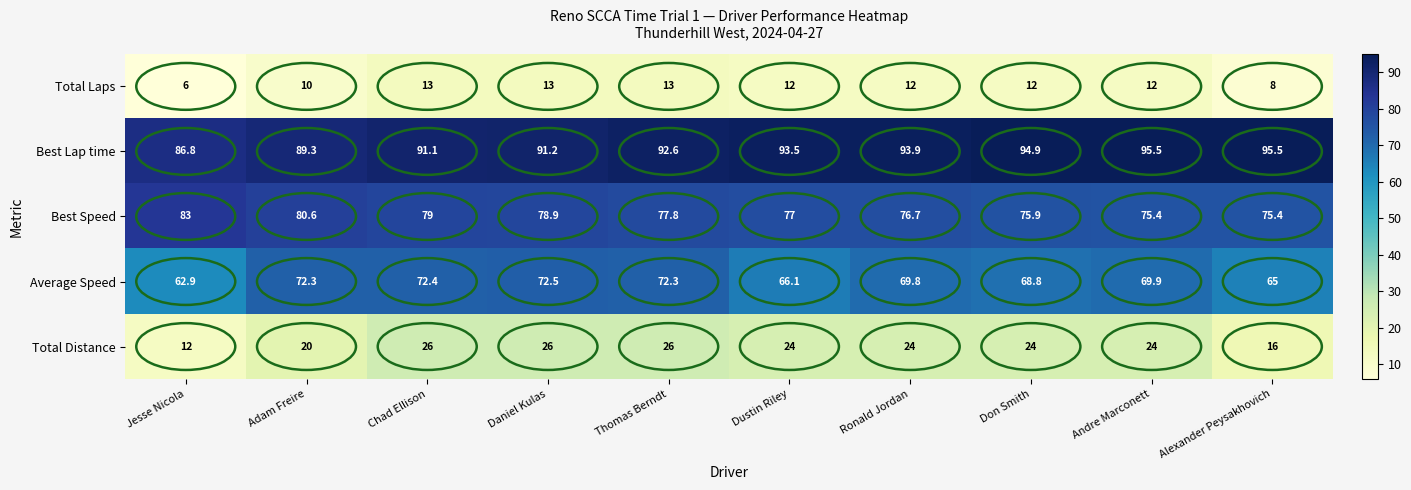

The value of Total Distance at Don Smith is 32.6. True or false?

False